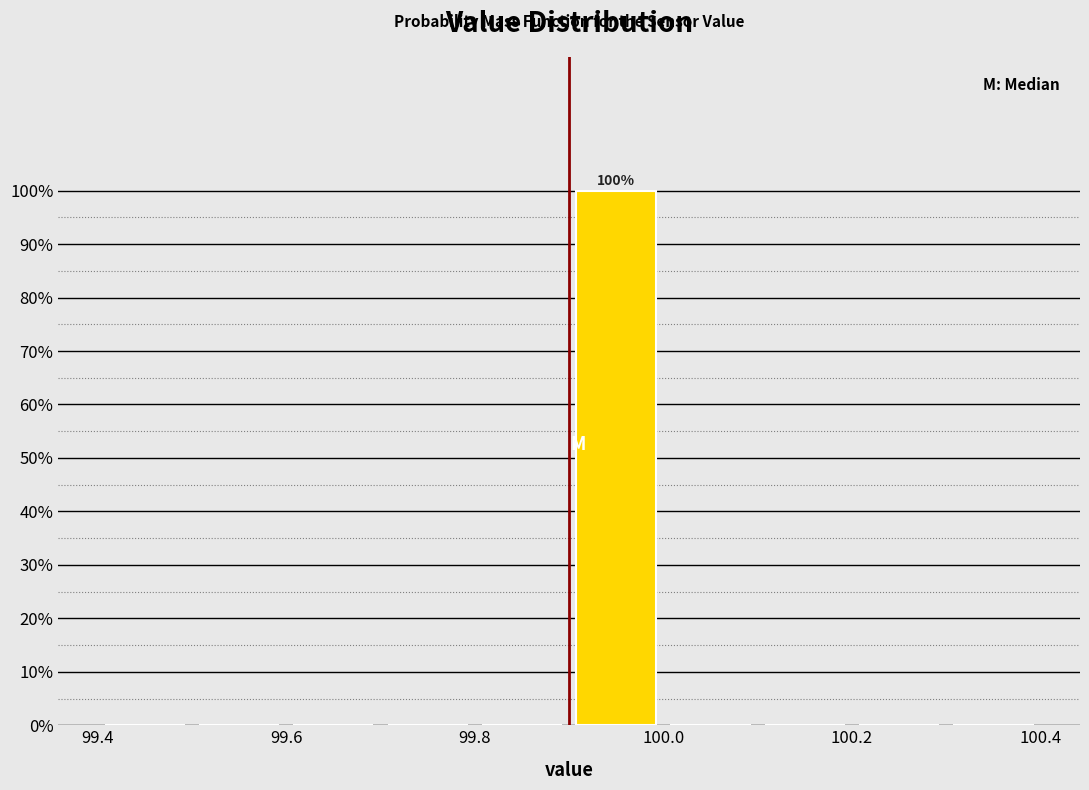

Which range on the x-axis has the tallest bar?

99.9 to 100.0